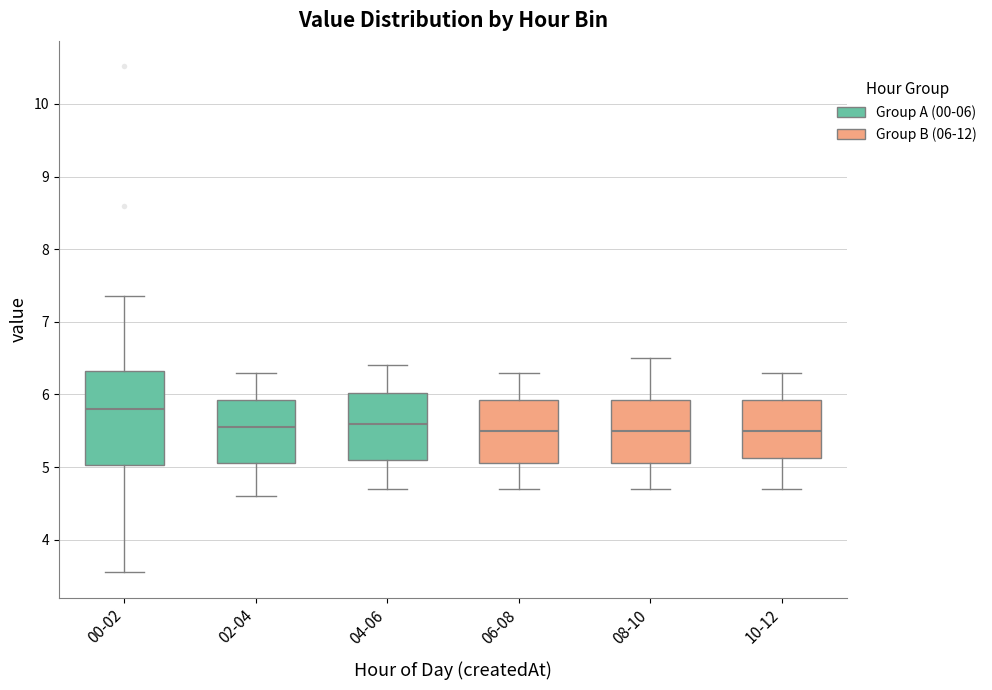

Reading left to right, read every box against the y-axis: the position of its median line, the range the box covers, and the ends of its whiskers. The values are not printed on the chart, so give them approximately, as read against the axis.

00-02: median 5.8, box 5.0 to 6.3, whiskers 3.6 to 7.4
02-04: median 5.6, box 5.1 to 5.9, whiskers 4.6 to 6.3
04-06: median 5.6, box 5.1 to 6.0, whiskers 4.7 to 6.4
06-08: median 5.5, box 5.1 to 5.9, whiskers 4.7 to 6.3
08-10: median 5.5, box 5.1 to 5.9, whiskers 4.7 to 6.5
10-12: median 5.5, box 5.1 to 5.9, whiskers 4.7 to 6.3